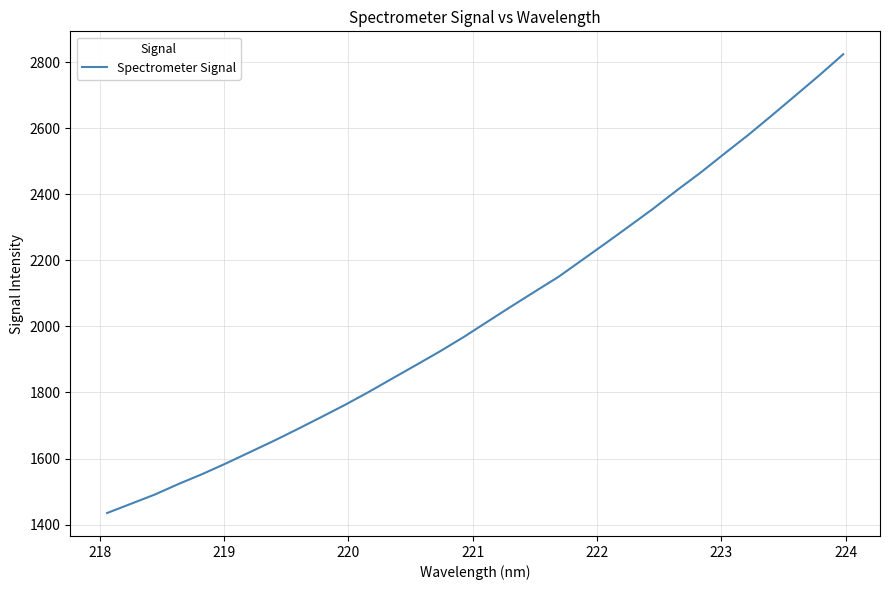

What is the difference between the maximum and minimum values?

1388.2